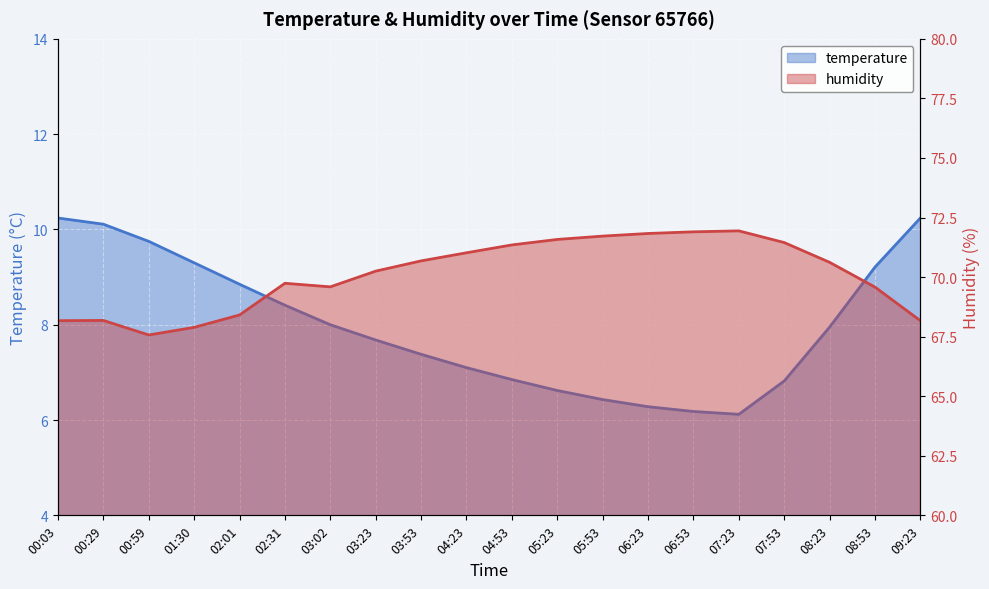

Reading right to left, transcribe all the data shown in this chart.

temperature: 09:23=10.2	08:53=9.2	08:23=8.0	07:53=6.8	07:23=6.1	06:53=6.2	06:23=6.3	05:53=6.4	05:23=6.6	04:53=6.8	04:23=7.1	03:53=7.4	03:23=7.7	03:02=8.0	02:31=8.4	02:01=8.8	01:30=9.3	00:59=9.8	00:29=10.1	00:03=10.2
humidity: 09:23=68.2	08:53=69.6	08:23=70.6	07:53=71.5	07:23=71.9	06:53=71.9	06:23=71.8	05:53=71.7	05:23=71.6	04:53=71.3	04:23=71.0	03:53=70.7	03:23=70.2	03:02=69.6	02:31=69.7	02:01=68.4	01:30=67.9	00:59=67.6	00:29=68.2	00:03=68.2